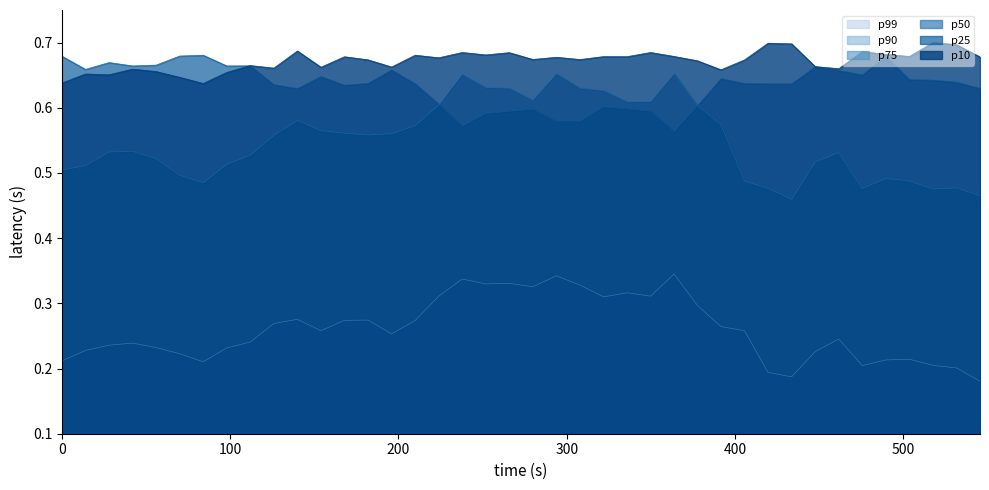

True or false: p75 and p10 intersect in this chart.

False